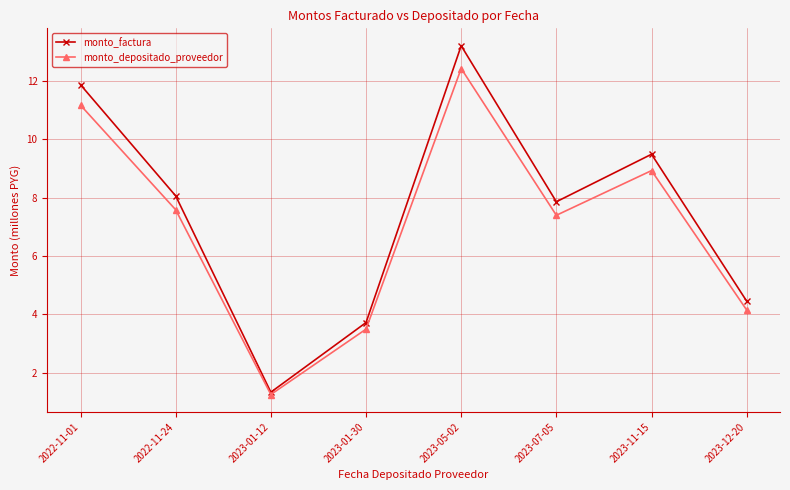

At which label does monto_factura first exceed 8?

2022-11-01